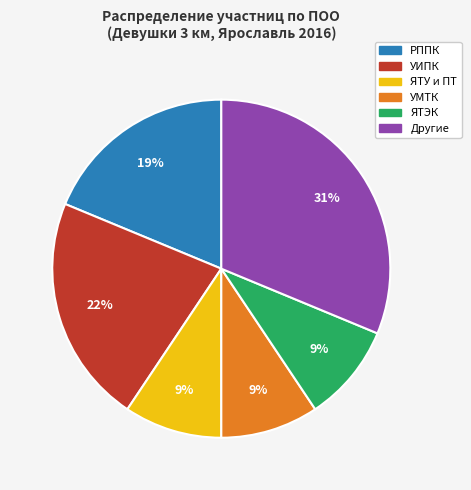

Does any single category account for the majority?

No